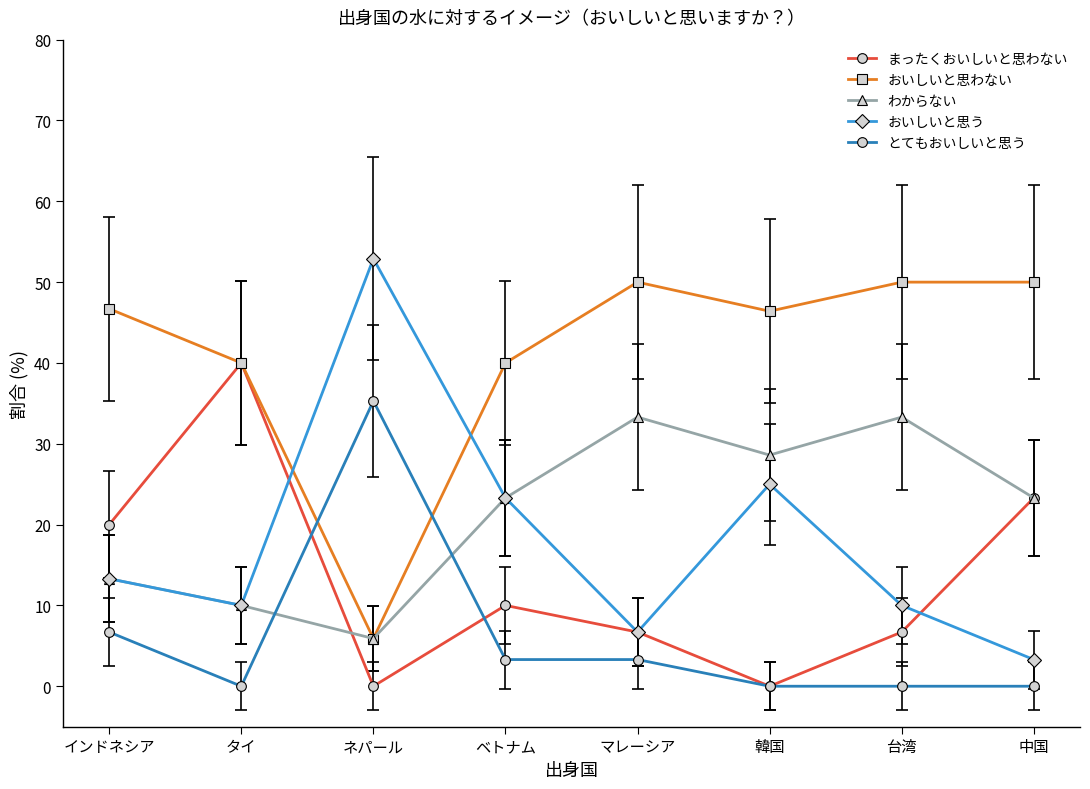

Which category has the highest value across all series?

ネパール